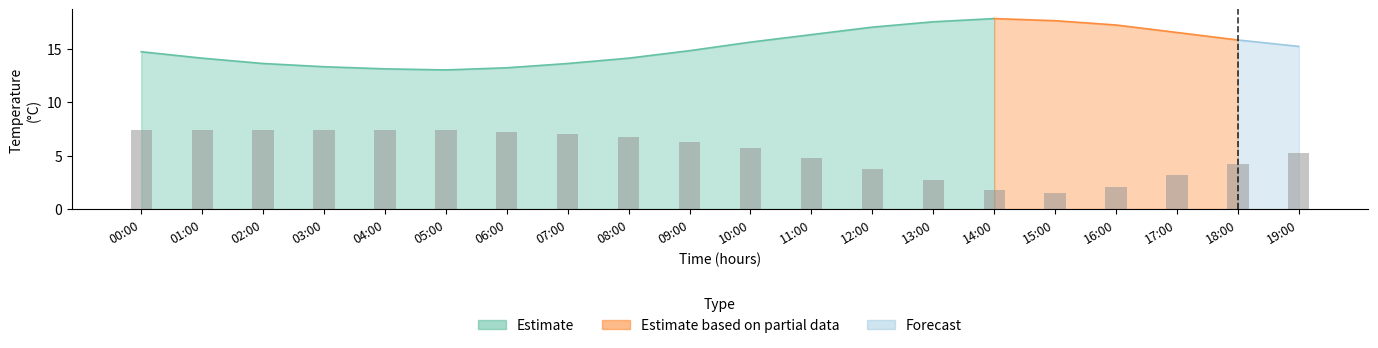

How many categories are shown in the chart?

20